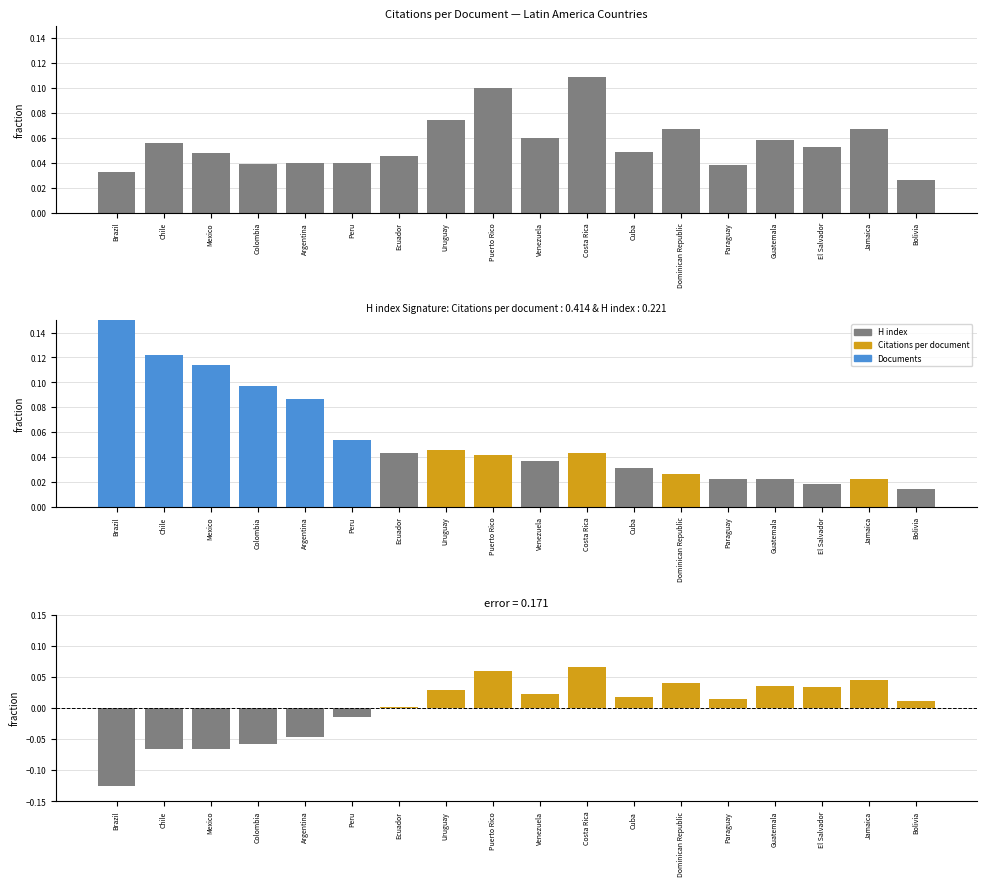

What position from the left is Peru?

6